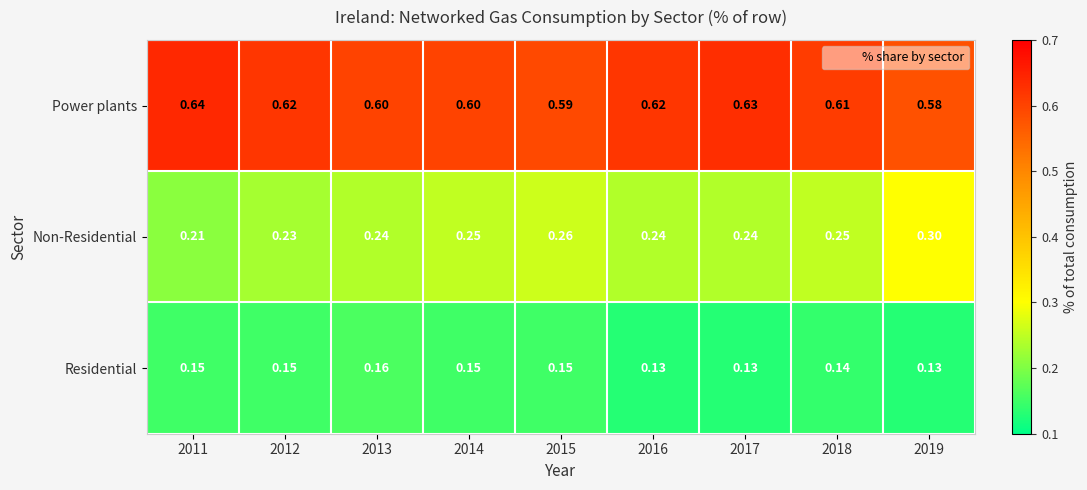

Which series has the largest range (max minus min)?

Non-Residential